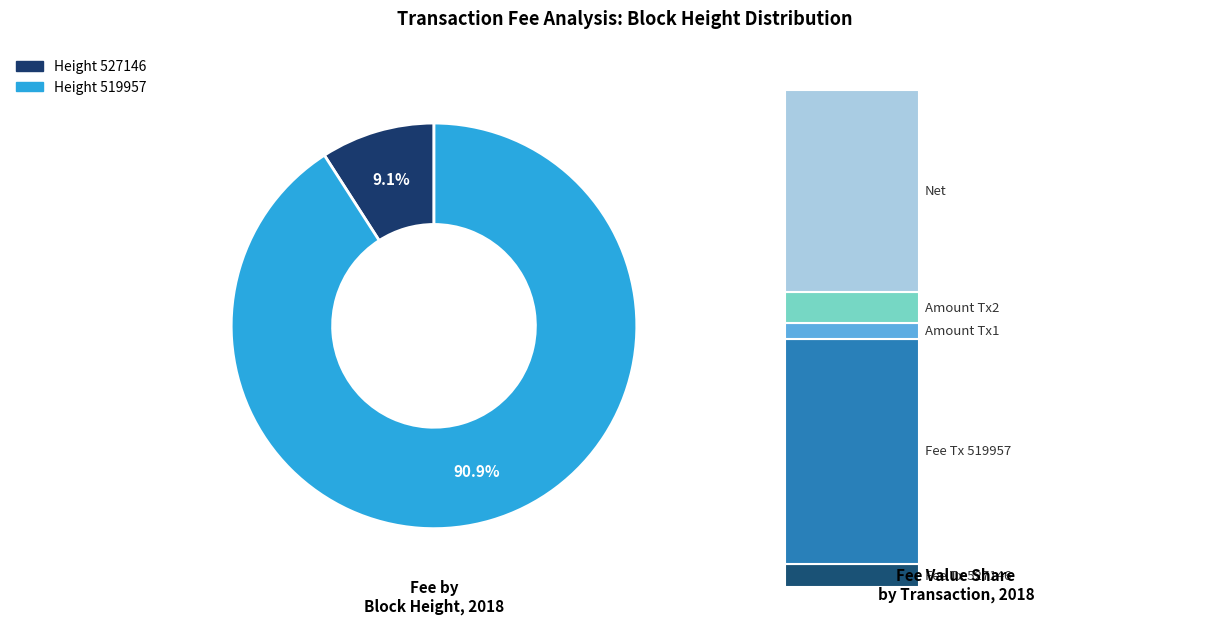

Count the number of slices in the pie.

2